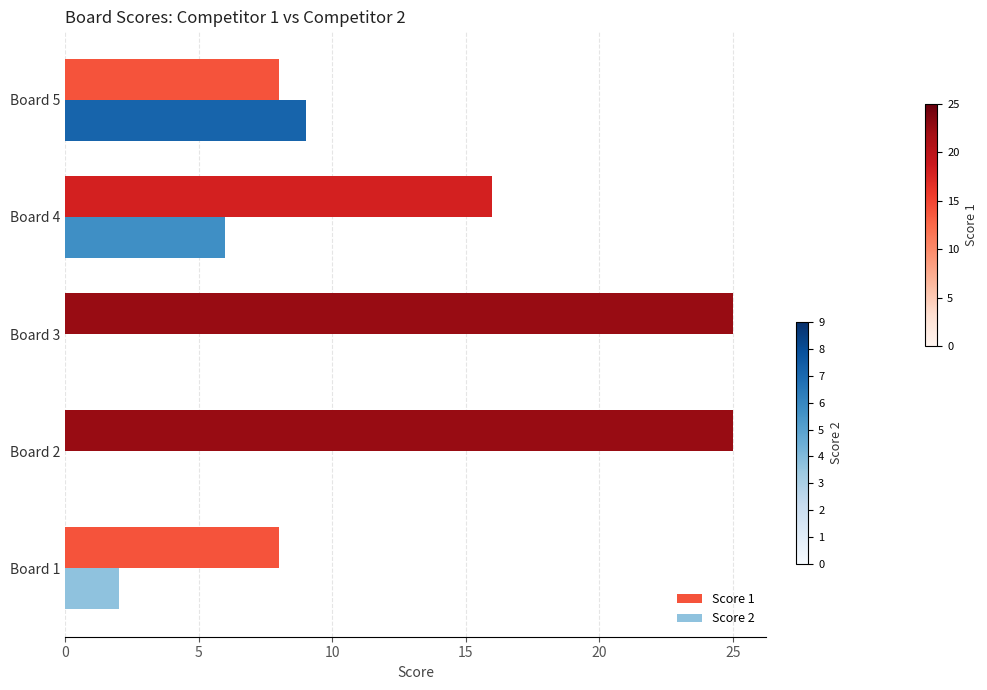

What is the average value of the Score 2 series?

3